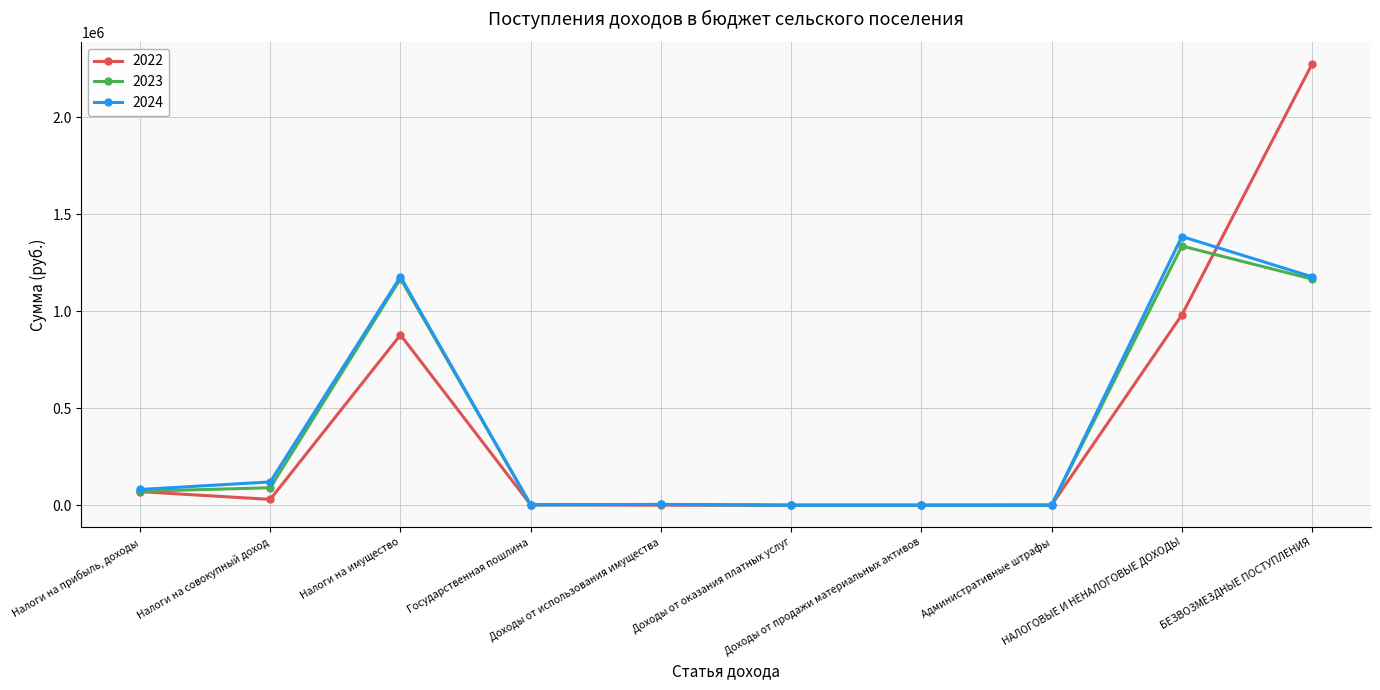

What is the greatest value displayed?

2274500